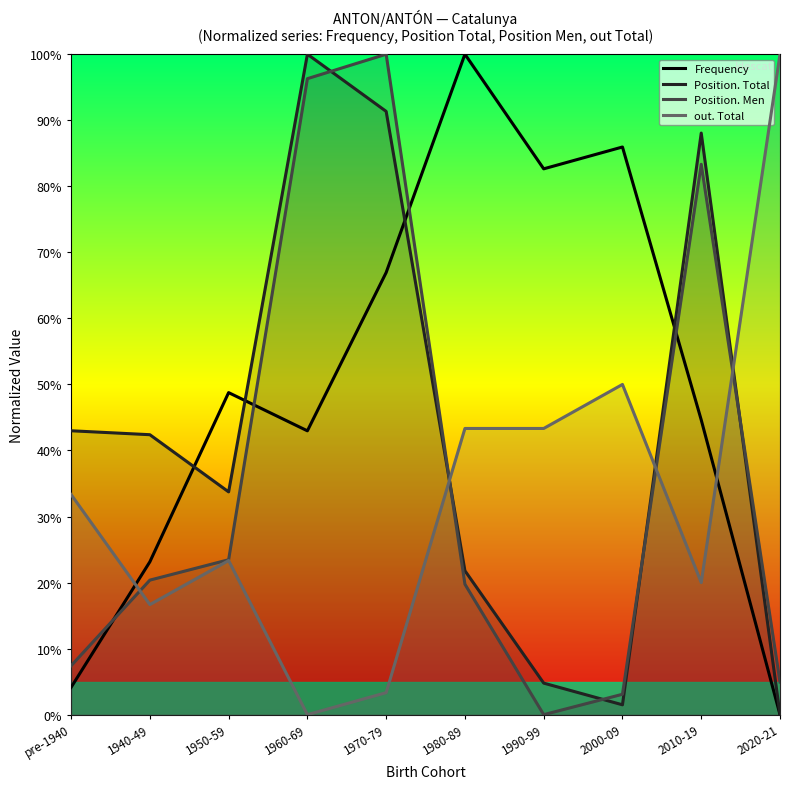

Reading left to right, what are all the values shown in this chart?

Frequency: 4.1	23.1	48.8	43.0	66.9	100.0	82.6	86.0	44.6	0.0
Position. Total: 43.0	42.4	33.7	100.0	91.3	21.8	4.8	1.5	88.1	0.0
Position. Men: 7.4	20.4	23.5	96.3	100.0	19.8	0.0	3.1	83.3	4.9
out. Total: 33.3	16.7	23.3	0.0	3.3	43.3	43.3	50.0	20.0	100.0